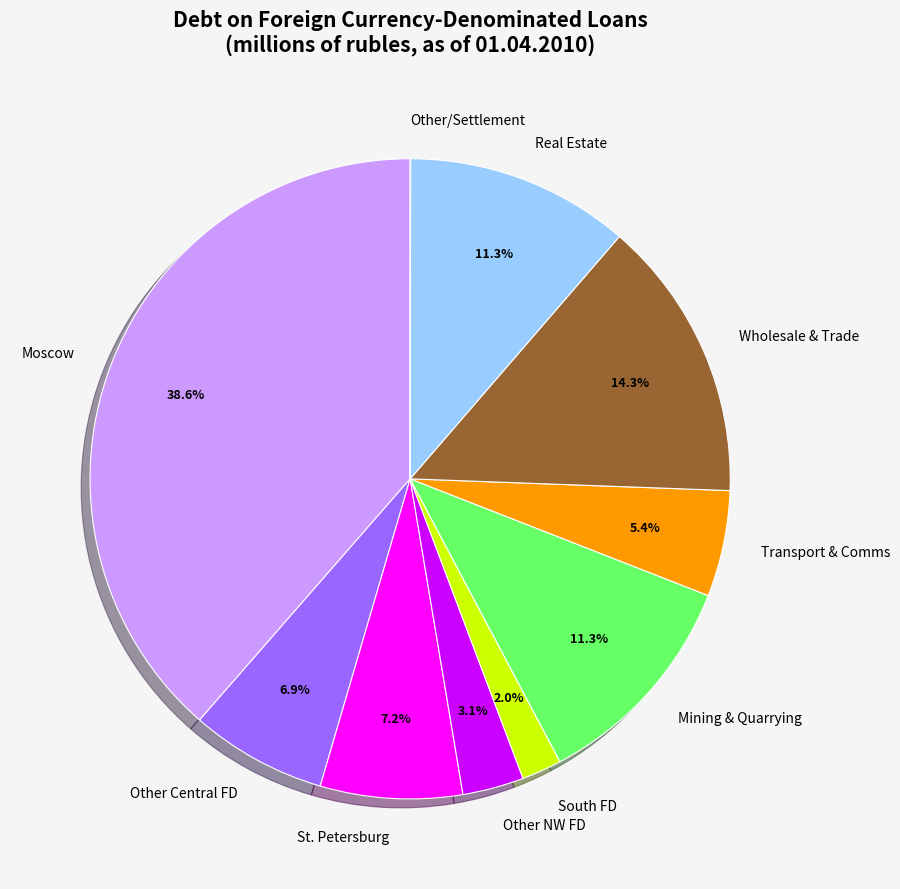

Does Moscow represent more than half of the total?

No